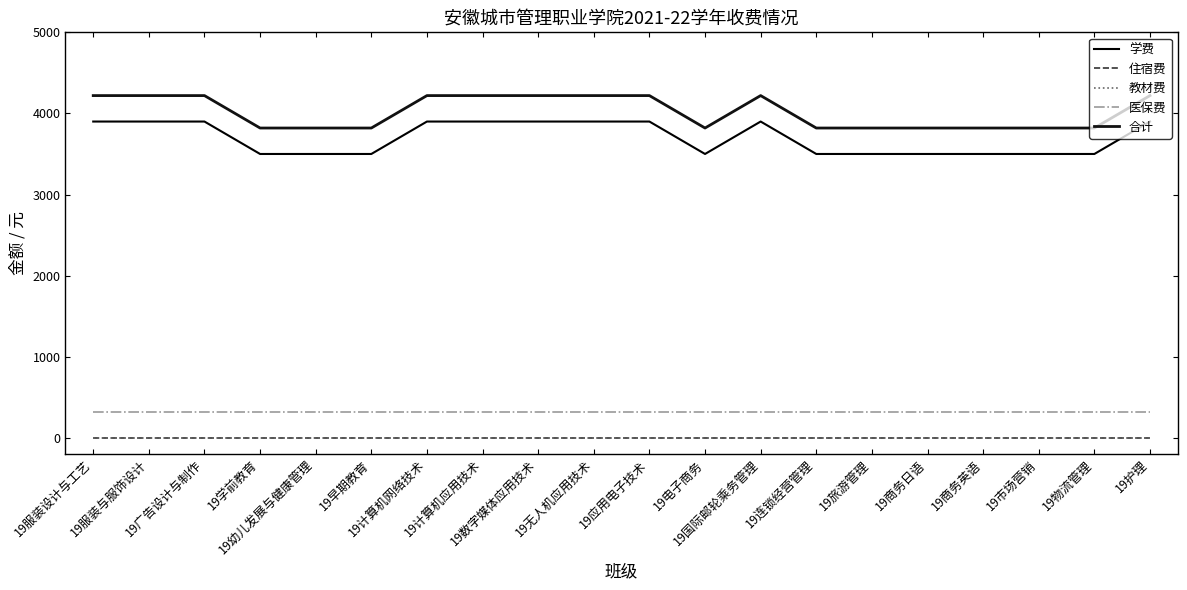

What is the difference between the maximum and minimum values in the 学费 series?

400